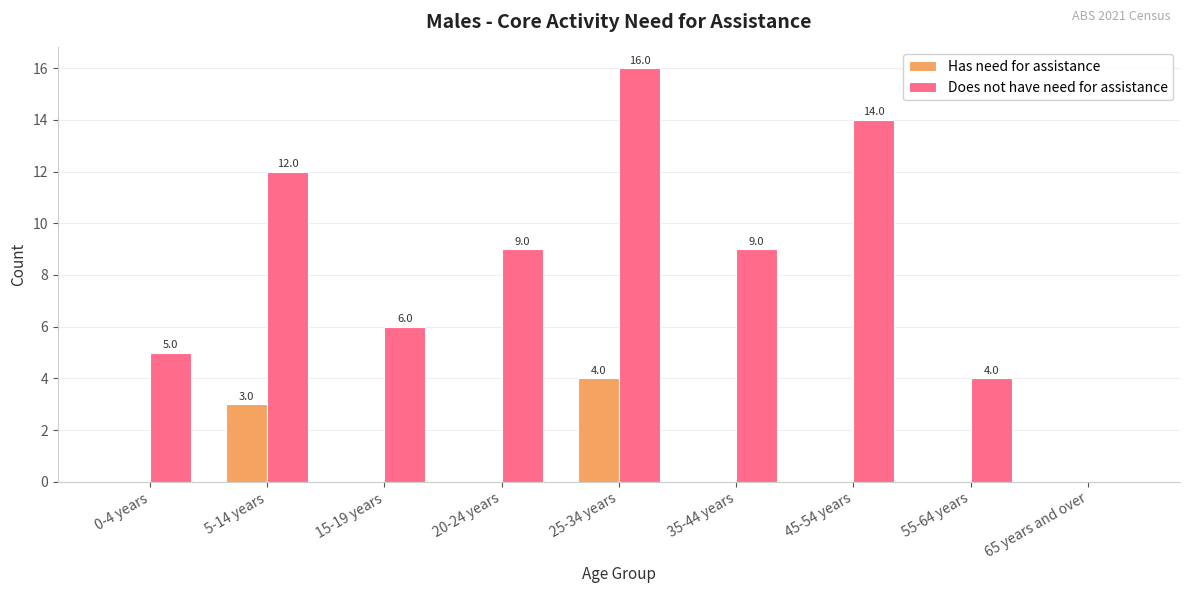

Reading left to right, list all the values displayed in this chart.

Has need for assistance: 0-4 years=0	5-14 years=3	15-19 years=0	20-24 years=0	25-34 years=4	35-44 years=0	45-54 years=0	55-64 years=0	65 years and over=0
Does not have need for assistance: 0-4 years=5	5-14 years=12	15-19 years=6	20-24 years=9	25-34 years=16	35-44 years=9	45-54 years=14	55-64 years=4	65 years and over=0